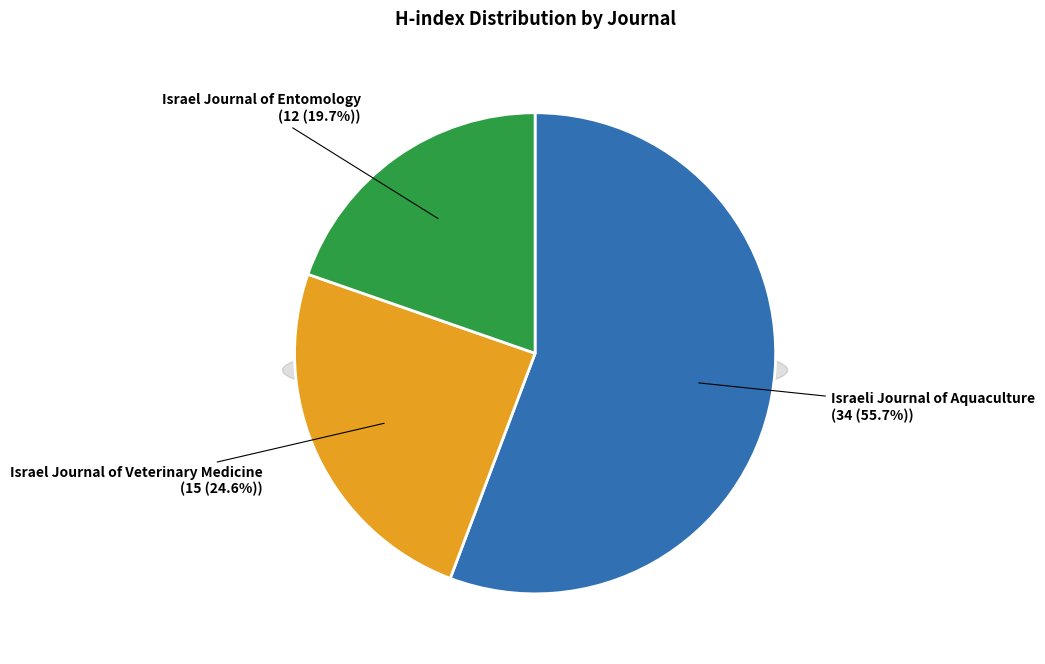

Which slice is the largest?

Israeli Journal of Aquaculture
(Rank 1)
H-index: 34